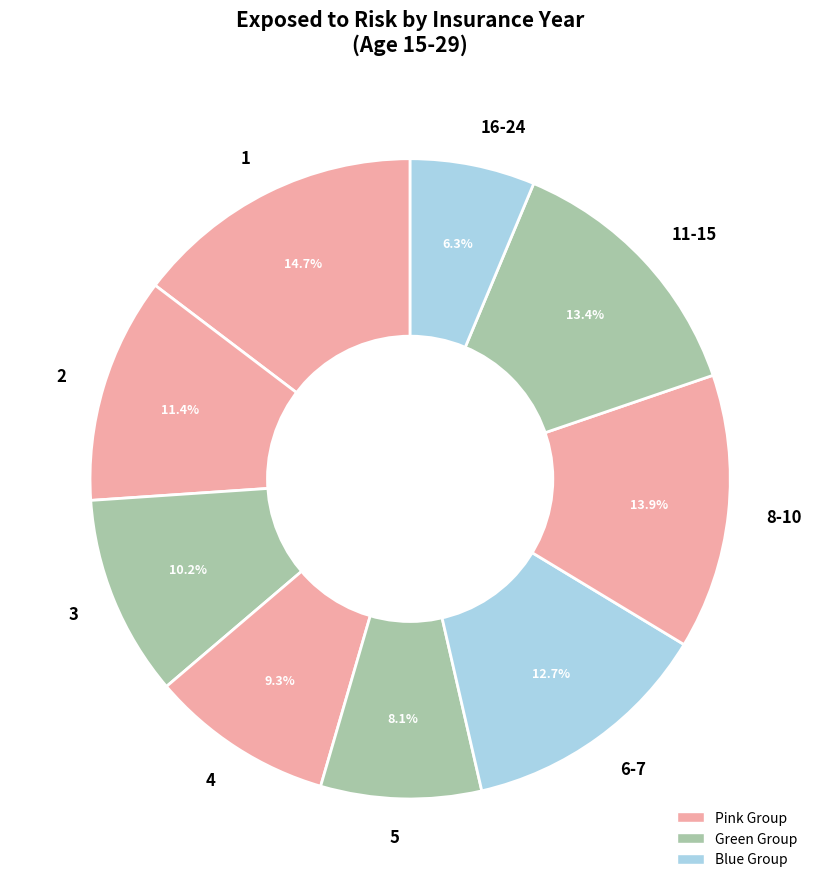

Which category has the biggest portion of the pie?

1